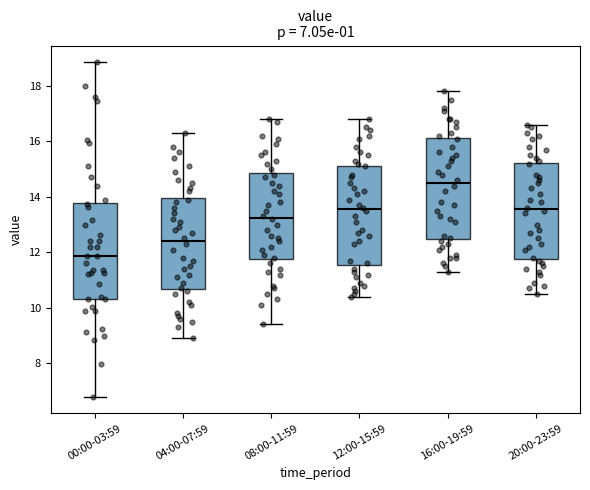

Which box has the highest median line?

16:00-19:59